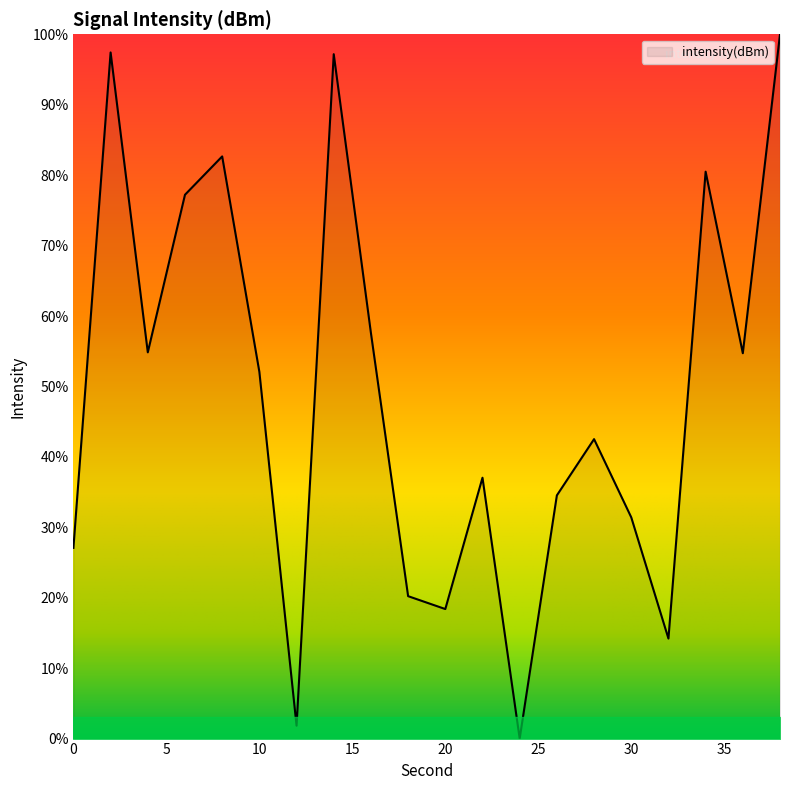

What is the maximum value shown in the chart?

100.0